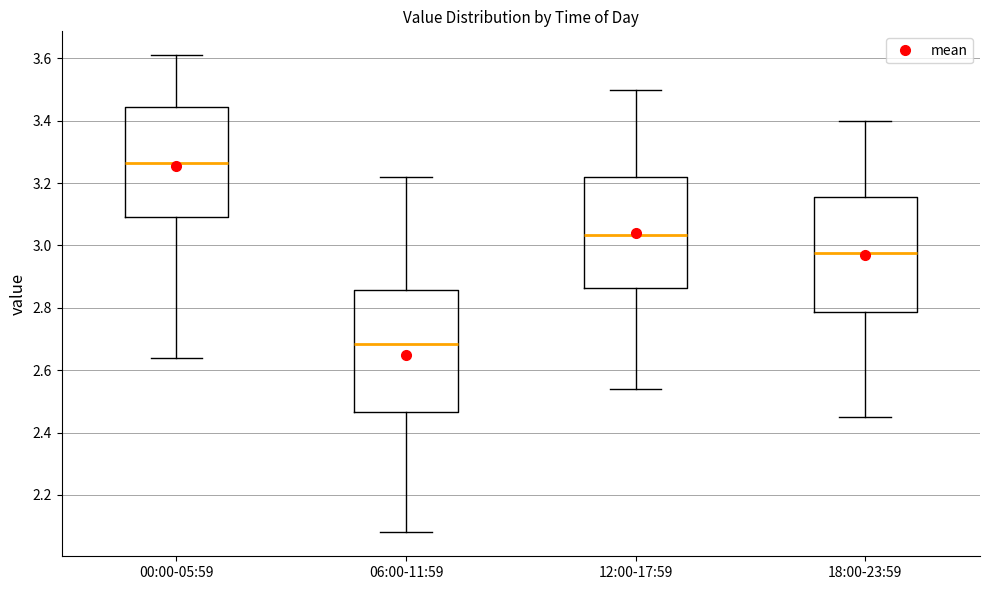

Which box has the highest median line?

00:00-05:59